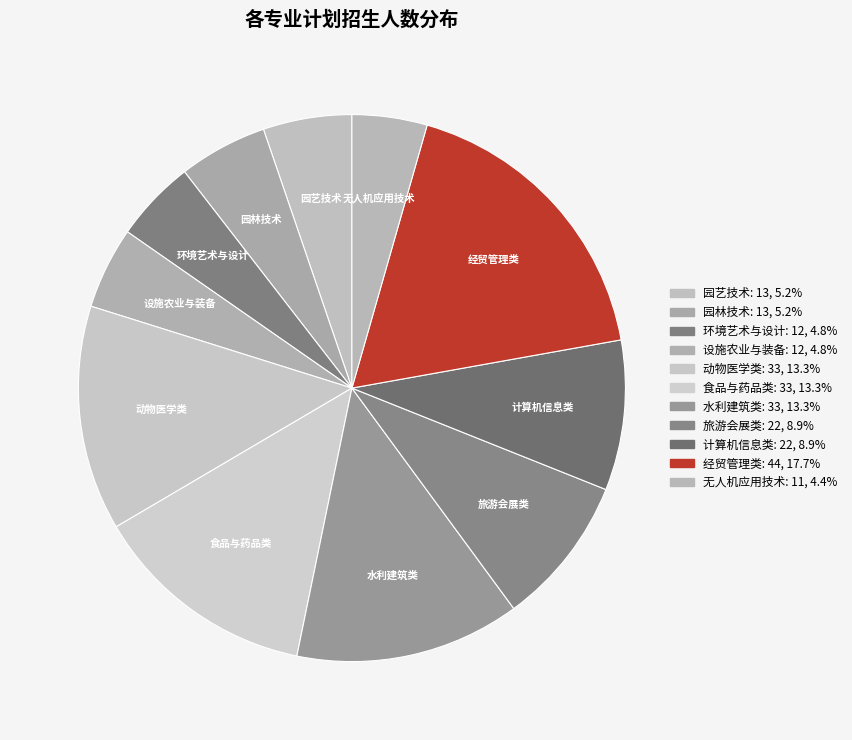

How many slices are in this pie chart?

11